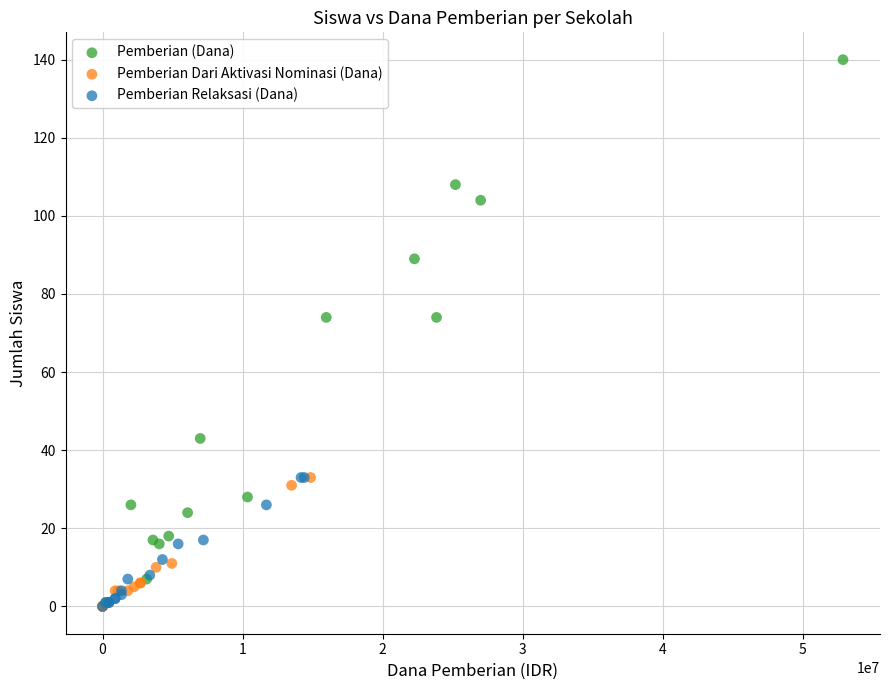

Which series reaches the maximum Y coordinate?

Pemberian (Dana)